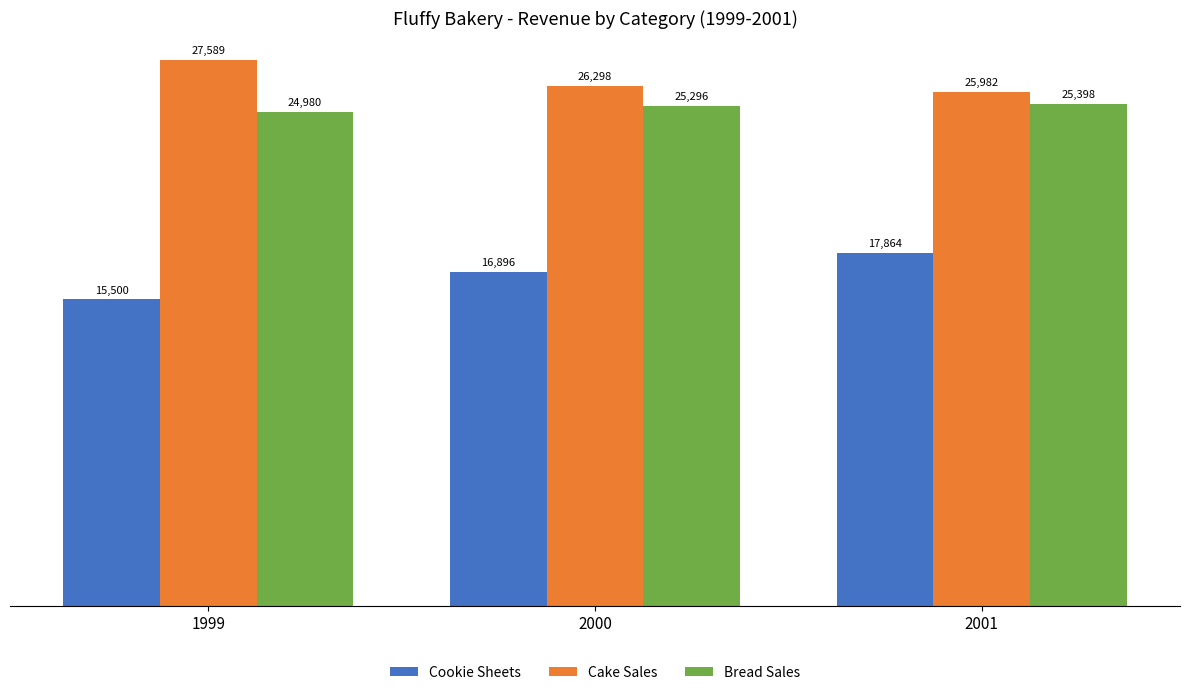

How many series are shown in this chart?

3